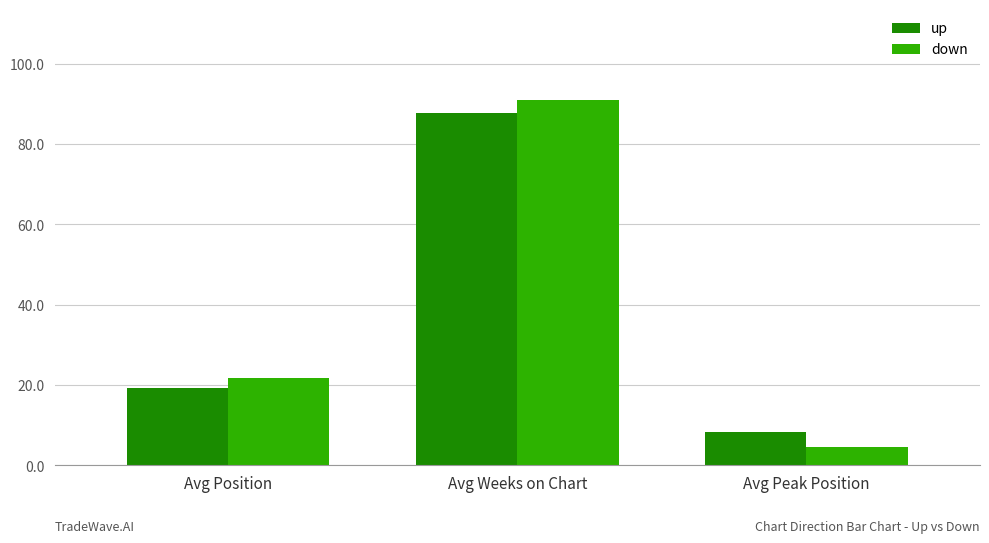

What is the total value across all series at Avg Weeks on Chart?

178.7